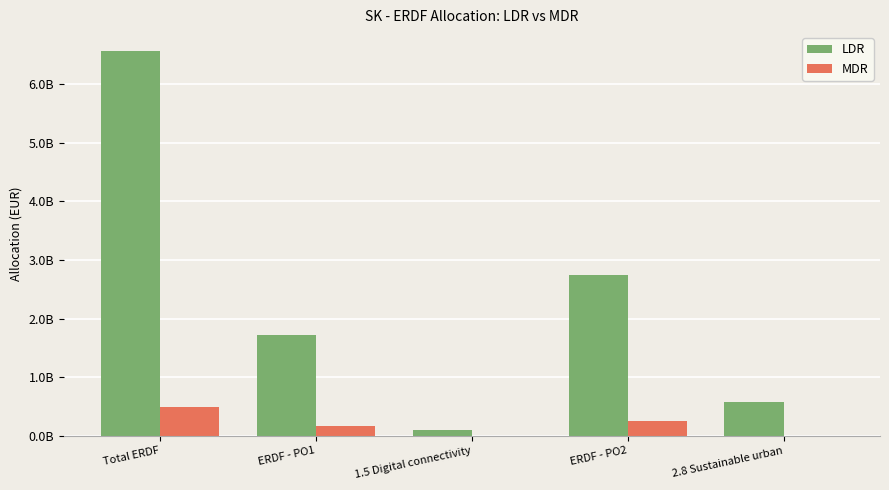

True or false: LDR has a value of 159967862 at 1.5 Digital connectivity.

False